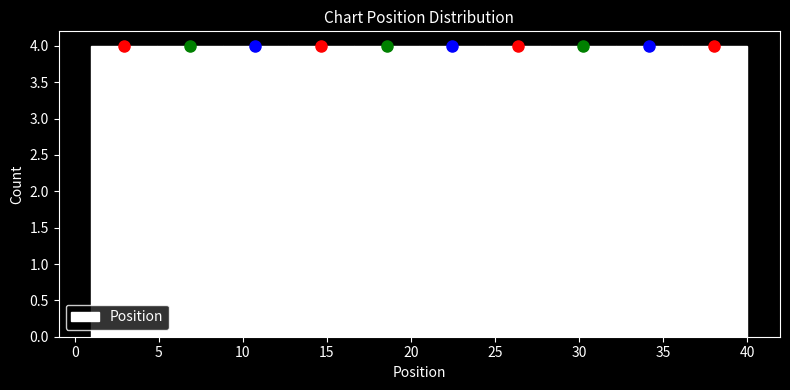

Reading left to right, transcribe this chart: for each bar, give the range it covers on the x-axis and its height. Neither the bar edges nor the heights are printed on the chart, so give them approximately, as read against the axes.

1.0 to 4.9: 4
4.9 to 8.8: 4
8.8 to 12.7: 4
12.7 to 16.6: 4
16.6 to 20.5: 4
20.5 to 24.4: 4
24.4 to 28.3: 4
28.3 to 32.2: 4
32.2 to 36.1: 4
36.1 to 40.0: 4